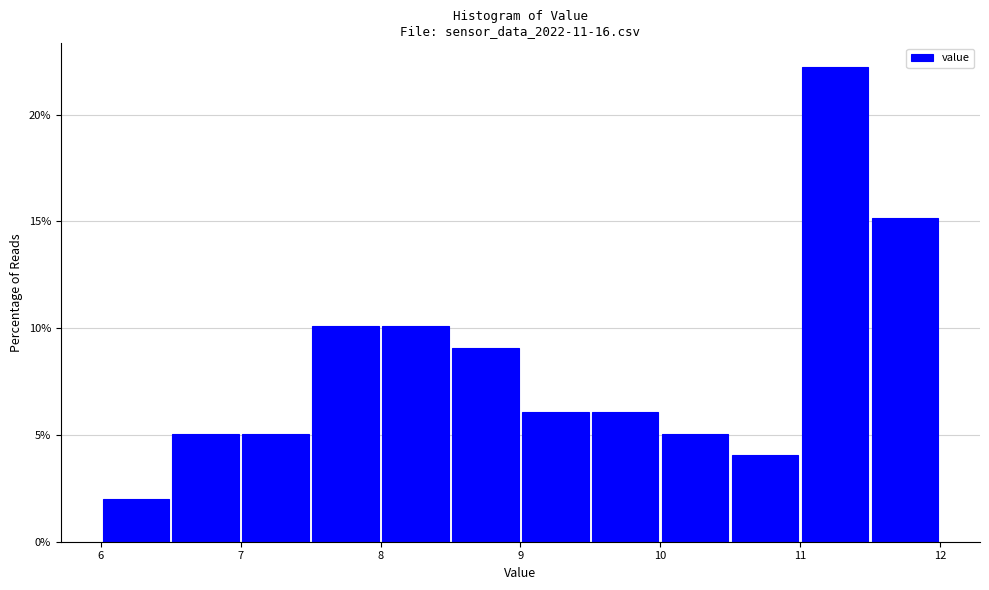

Over which range of the x-axis is the bar tallest?

11.0 to 11.5